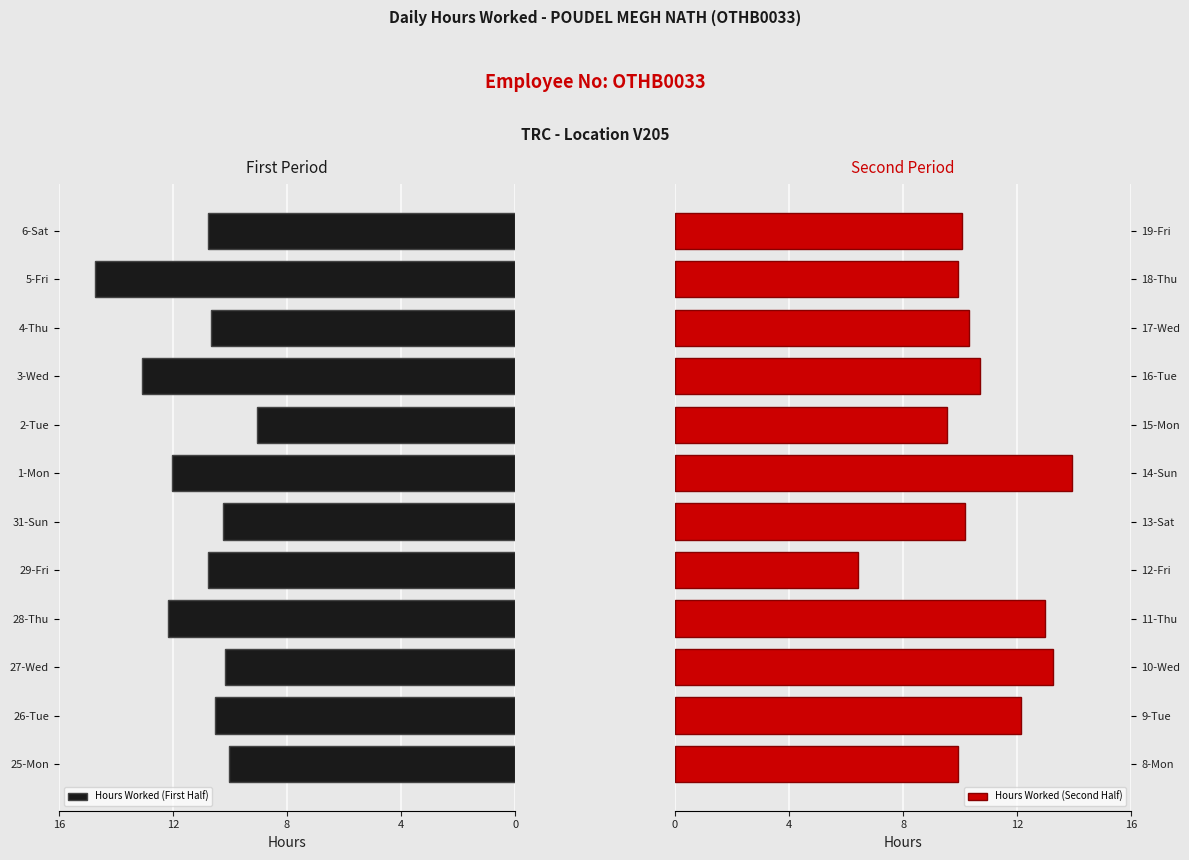

The Hours Worked (Second Half) series shows 6.2 at 10-Wed. True or false?

False